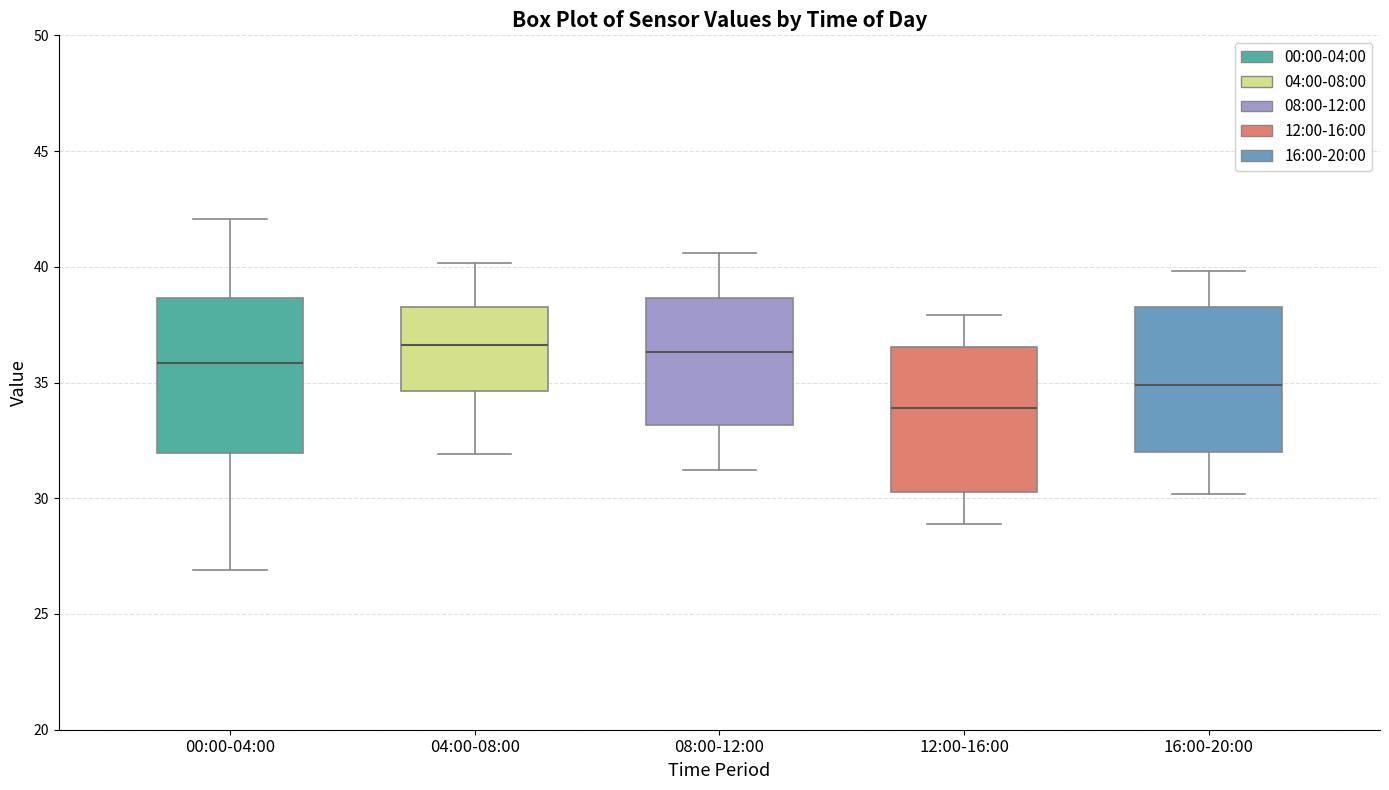

Reading left to right, transcribe this box plot: for each box, give where its median line is, the range the box spans, and where its two whiskers end, as read against the y-axis. The values are not printed on the chart, so give them approximately, as read against the axis.

00:00-04:00: median 36.0, box 32.0 to 38.5, whiskers 27.0 to 42.0
04:00-08:00: median 36.5, box 34.5 to 38.5, whiskers 32.0 to 40.0
08:00-12:00: median 36.5, box 33.0 to 38.5, whiskers 31.0 to 40.5
12:00-16:00: median 34.0, box 30.5 to 36.5, whiskers 29.0 to 38.0
16:00-20:00: median 35.0, box 32.0 to 38.5, whiskers 30.0 to 40.0